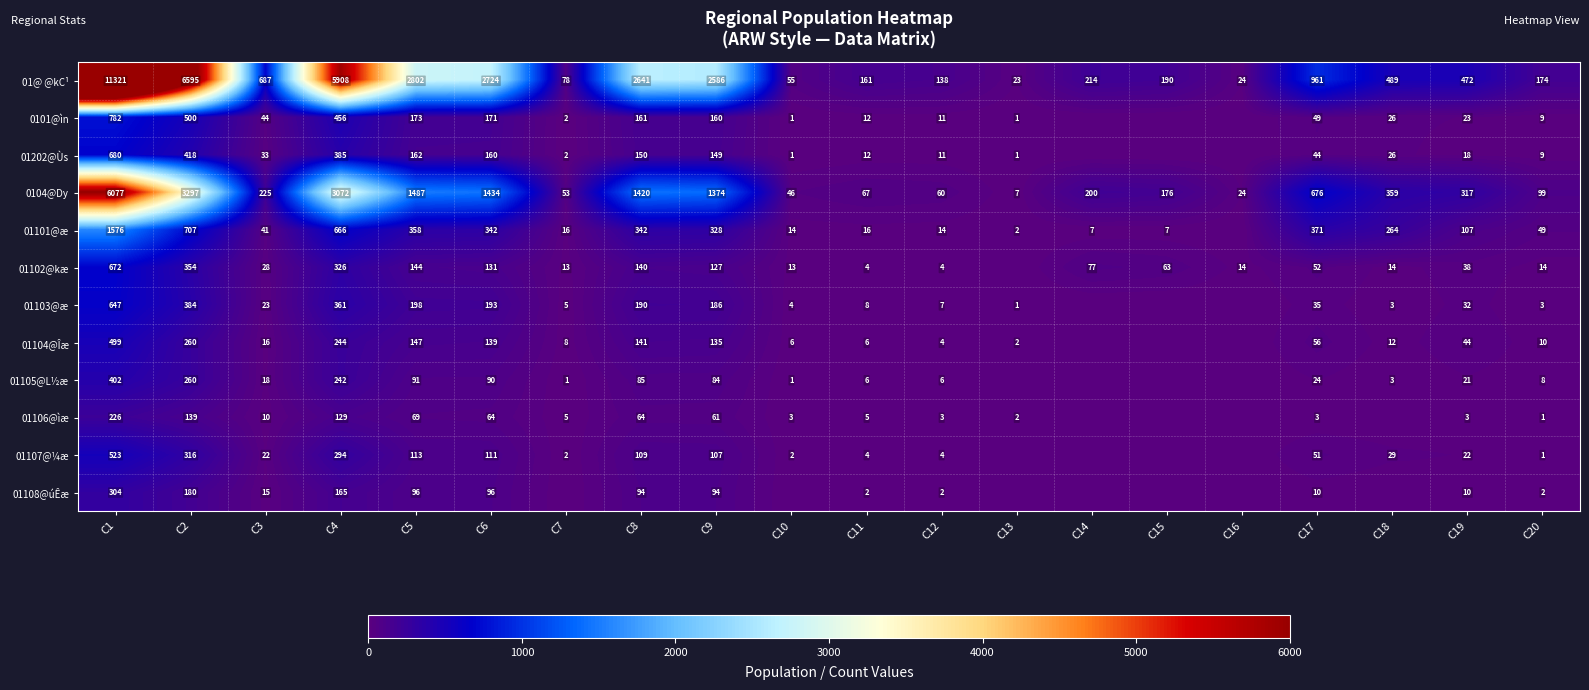

Is the value of 0104@Dy at C14 greater than the value of 01@ @kC¹ at C12?

Yes